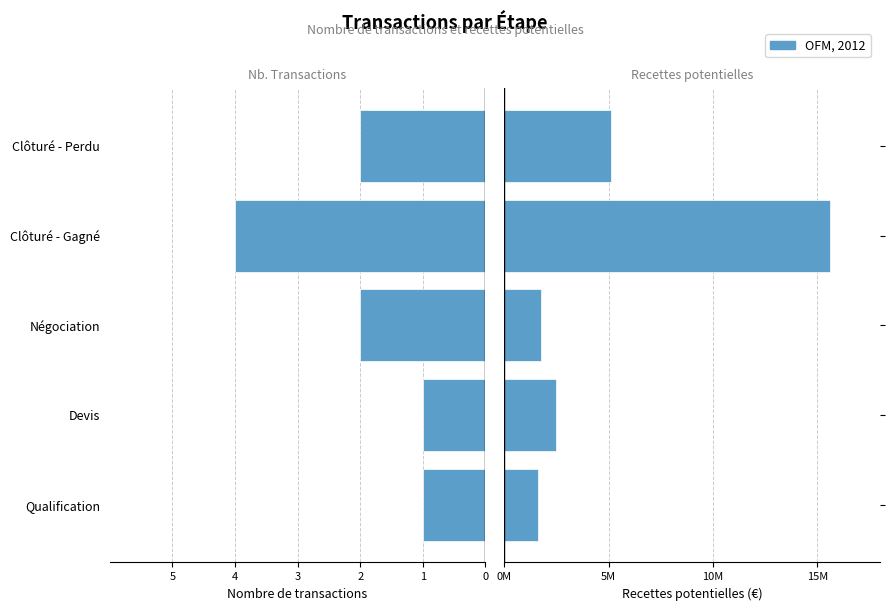

How many data points does each series have?

5